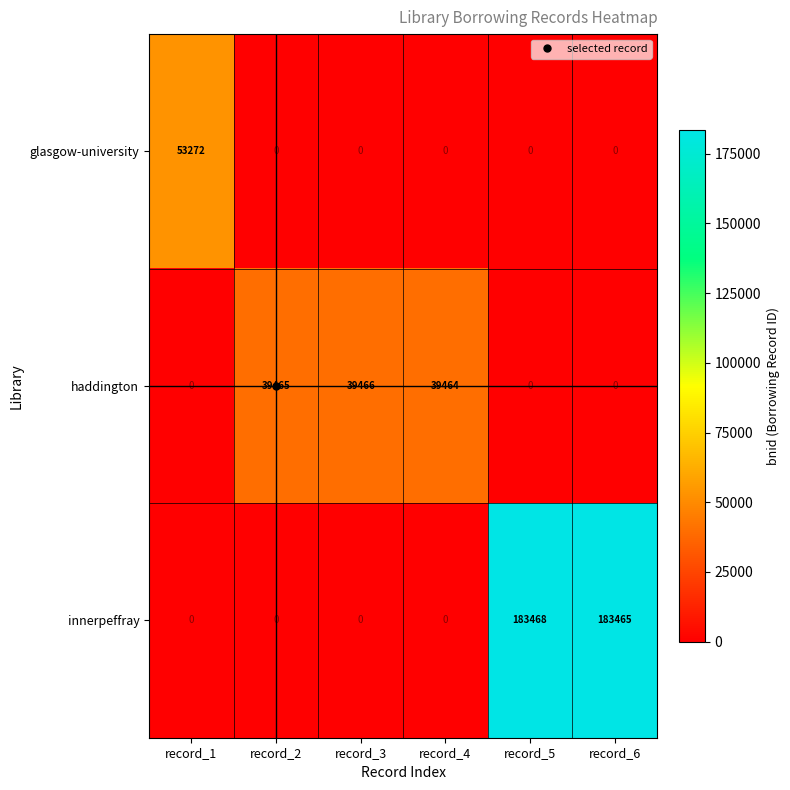

The glasgow-university series shows 19306 at record_6. True or false?

False